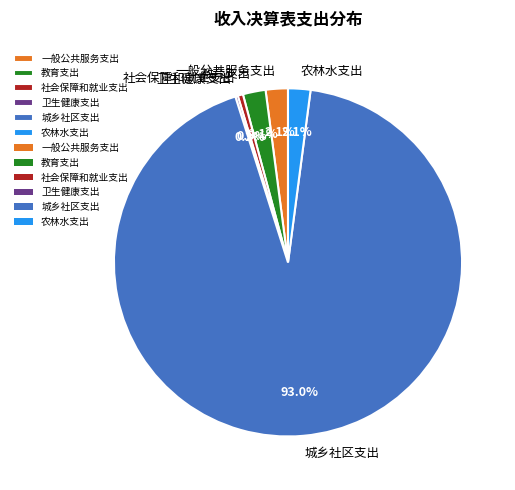

What is the majority slice?

城乡社区支出